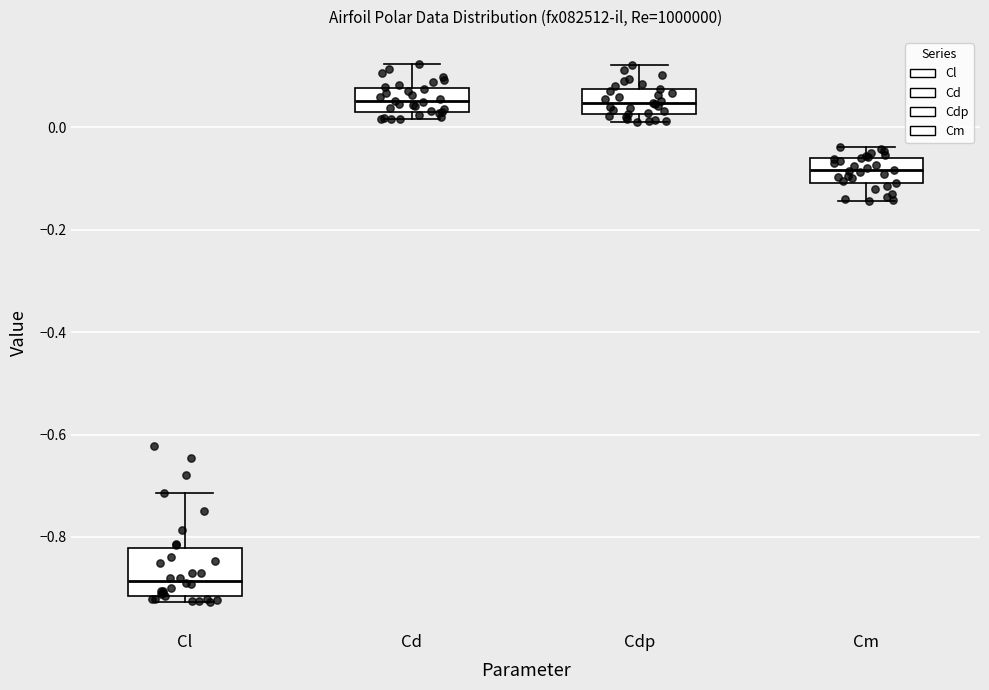

Reading left to right, read every box against the y-axis: the position of its median line, the range the box covers, and the ends of its whiskers. The values are not printed on the chart, so give them approximately, as read against the axis.

Cl: median -0.88, box -0.92 to -0.82, whiskers -0.92 (just below the box's lower edge) to -0.72
Cd: median 0.06, box 0.04 to 0.08, whiskers 0.02 to 0.12
Cdp: median 0.04, box 0.02 to 0.08, whiskers 0.02 (just below the box's lower edge) to 0.12
Cm: median -0.08, box -0.10 to -0.06, whiskers -0.14 to -0.04